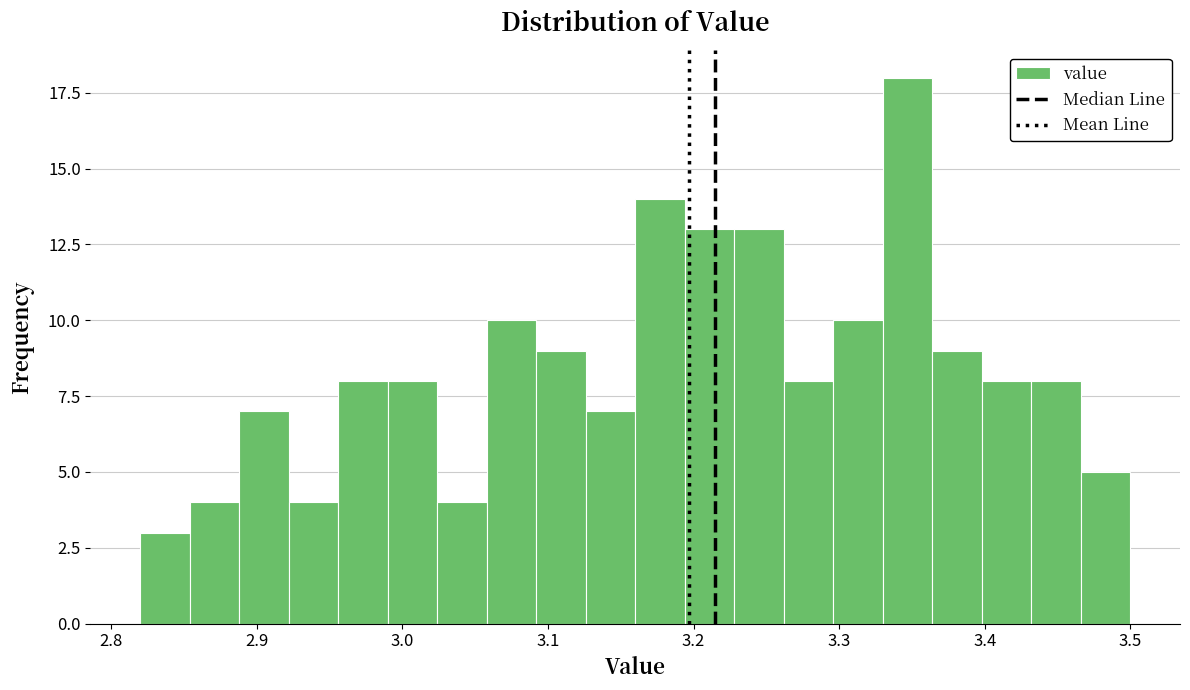

Read against the x-axis, roughly where is the centre of the tallest bar?

3.35